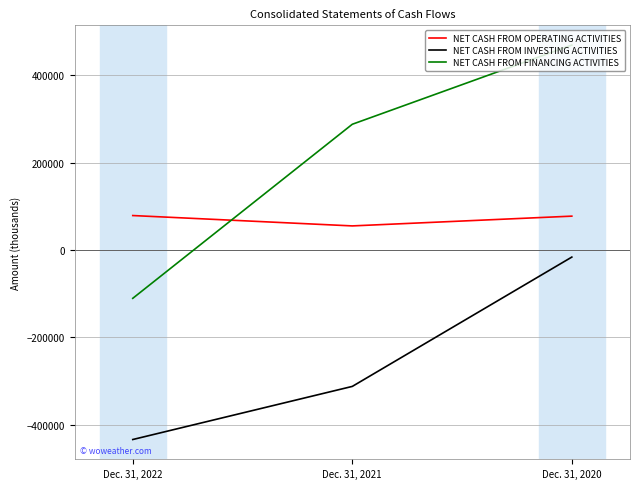

Which series has the largest total across all categories?

NET CASH FROM FINANCING ACTIVITIES